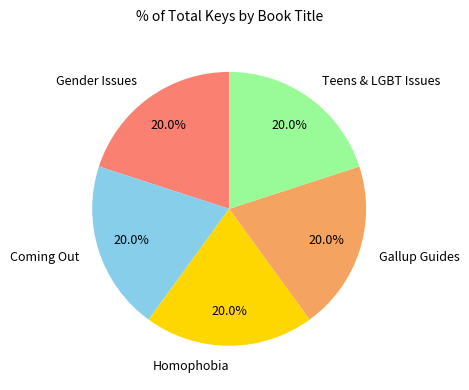

Does any single category account for the majority?

No